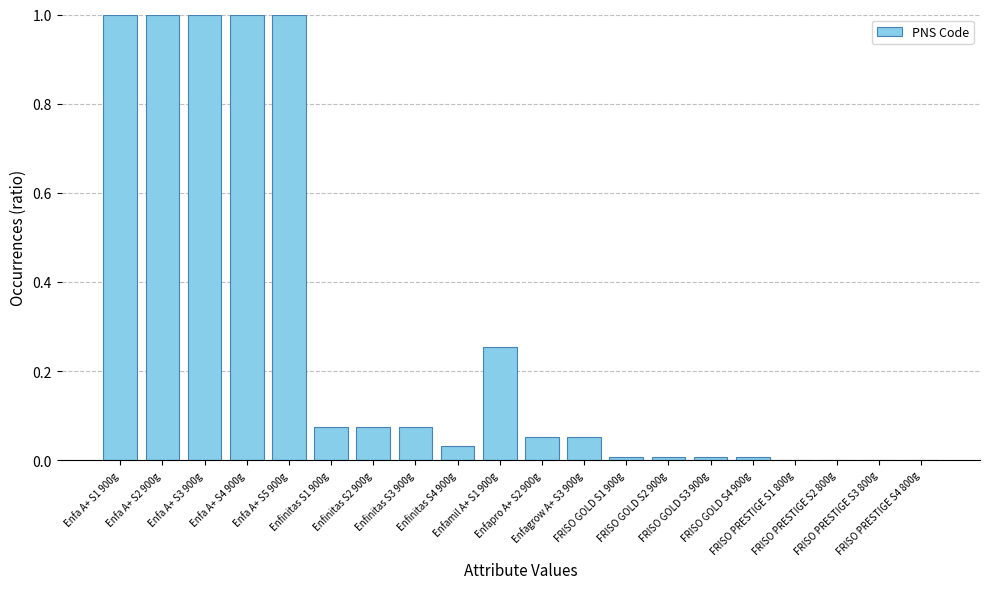

What is the maximum value shown in the chart?

1.0